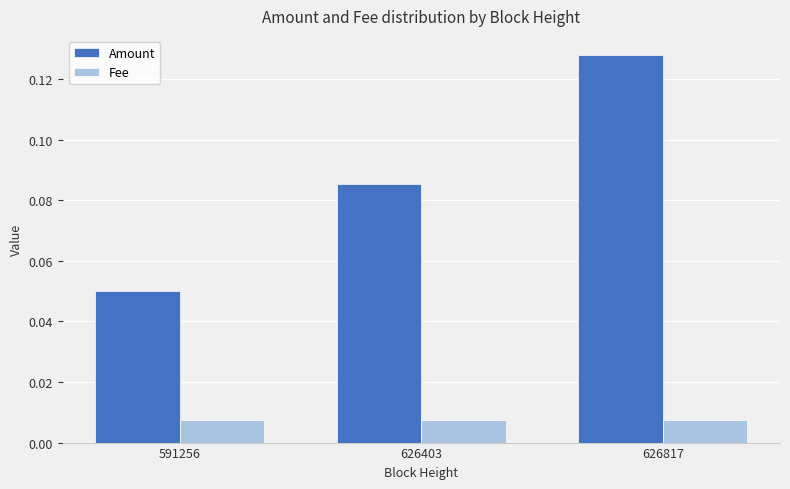

Which label corresponds to the largest value in the chart?

626817